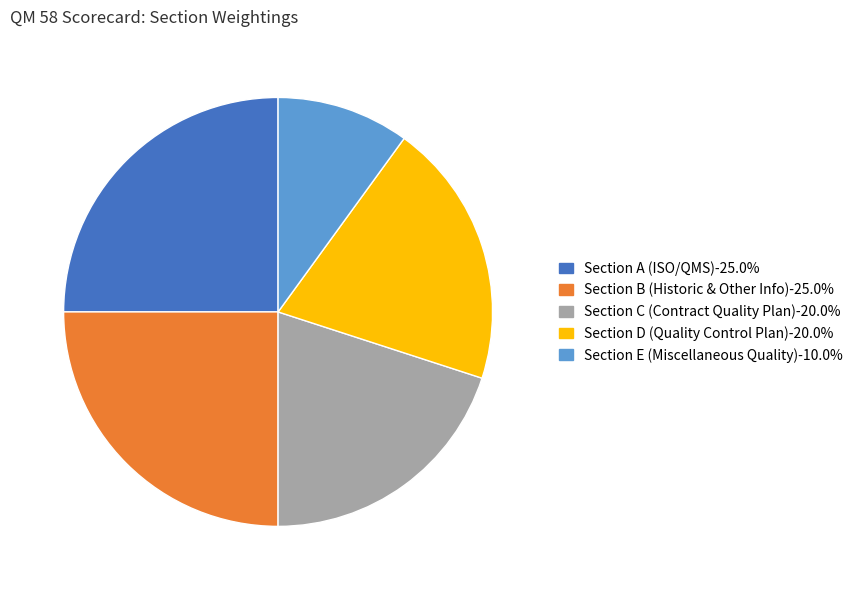

Which slice is the smallest?

Section E (Miscellaneous Quality)